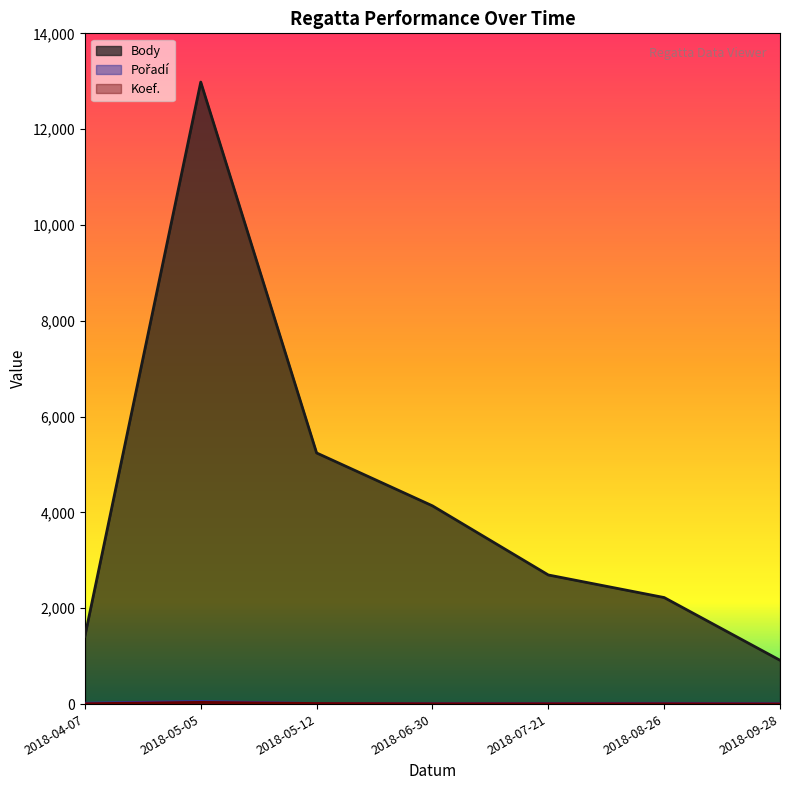

List the series in order of their peak value, highest first.

Body, Pořadí, Koef.